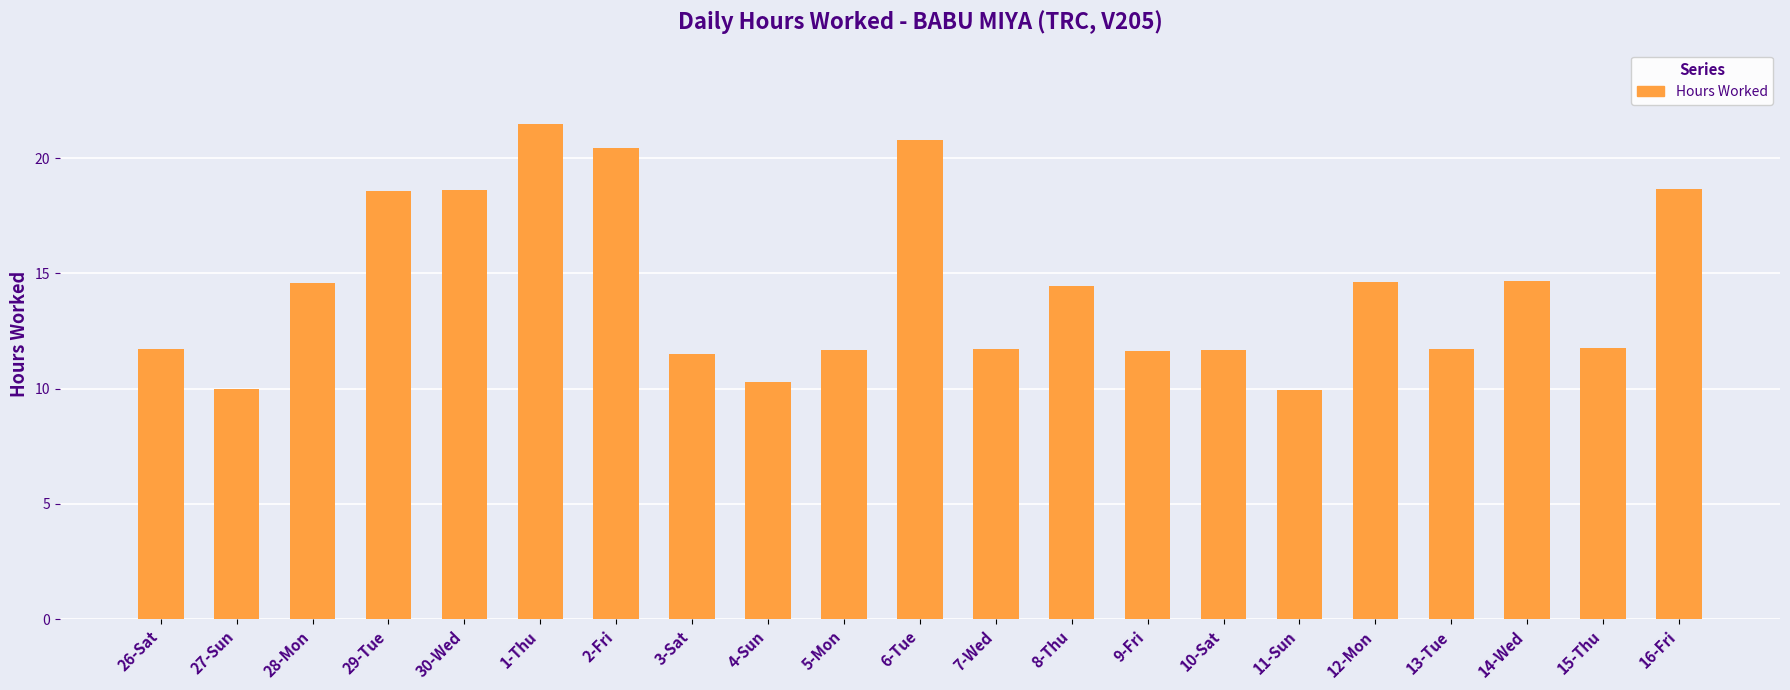

What is the maximum value shown in the chart?

21.5